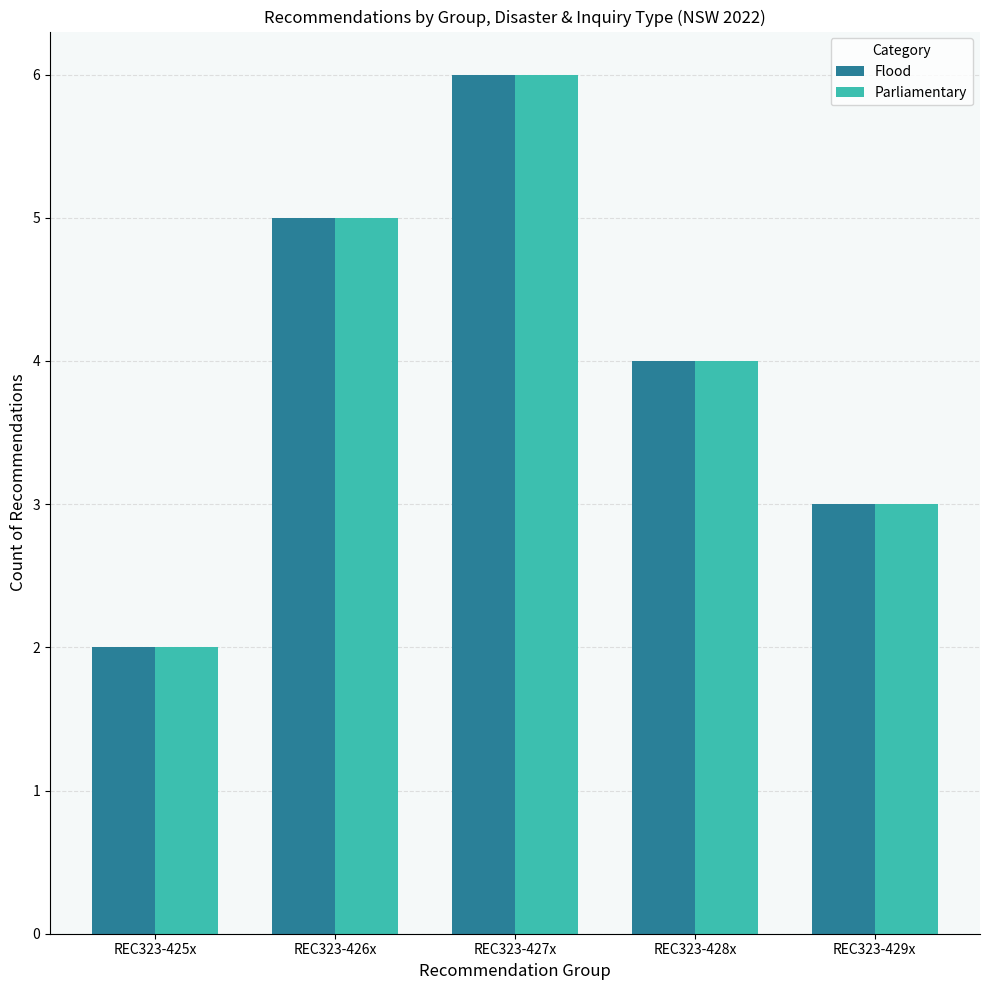

What is the maximum value for Parliamentary?

6